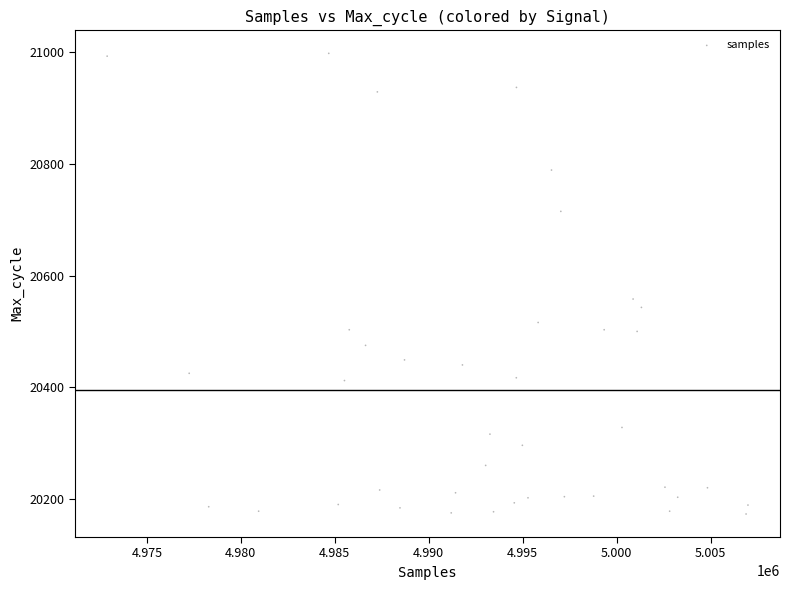

What Y value in the scatter plot is closest to 20585?

20558